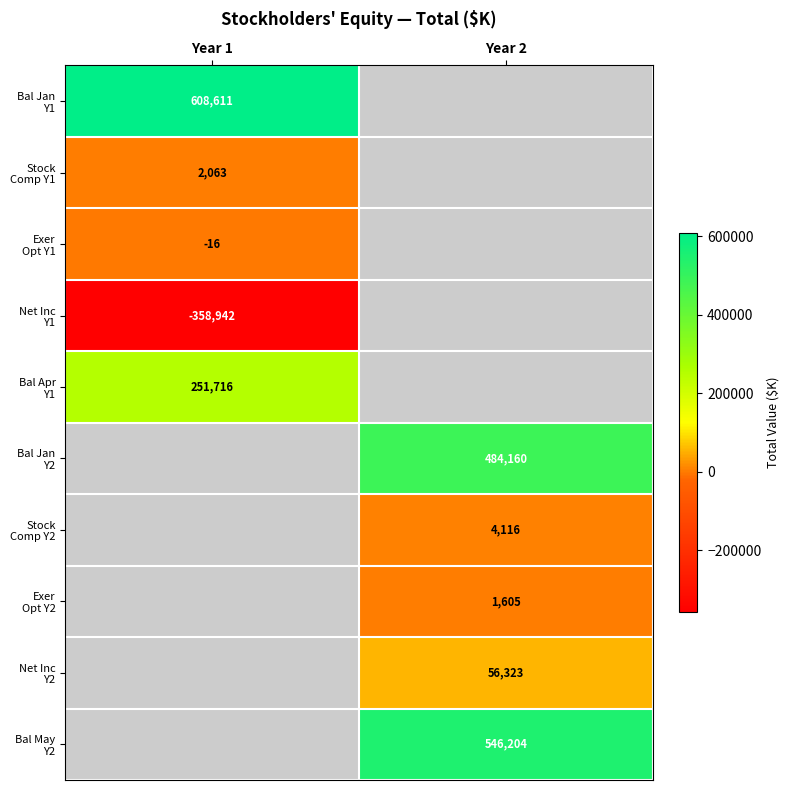

What is the minimum value for Bal Apr Y1?

251716.0